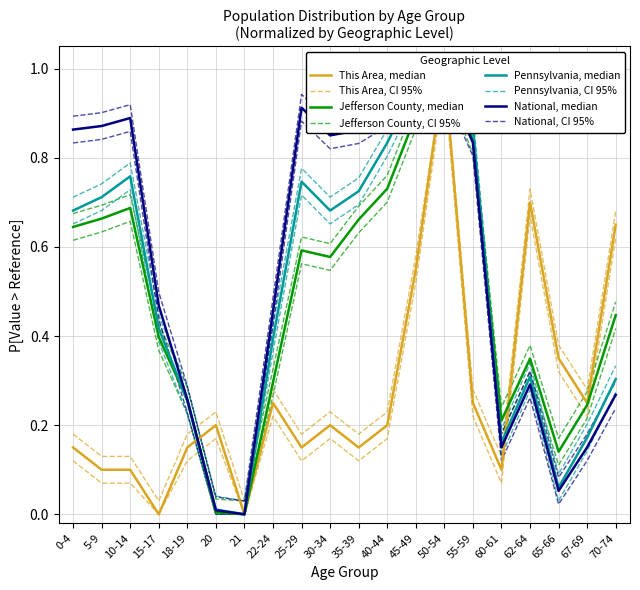

Rank the categories by Jefferson County value from highest to lowest.

50-54, 45-49, 55-59, 40-44, 10-14, 5-9, 35-39, 0-4, 25-29, 30-34, 70-74, 15-17, 62-64, 22-24, 18-19, 67-69, 60-61, 65-66, 20, 21